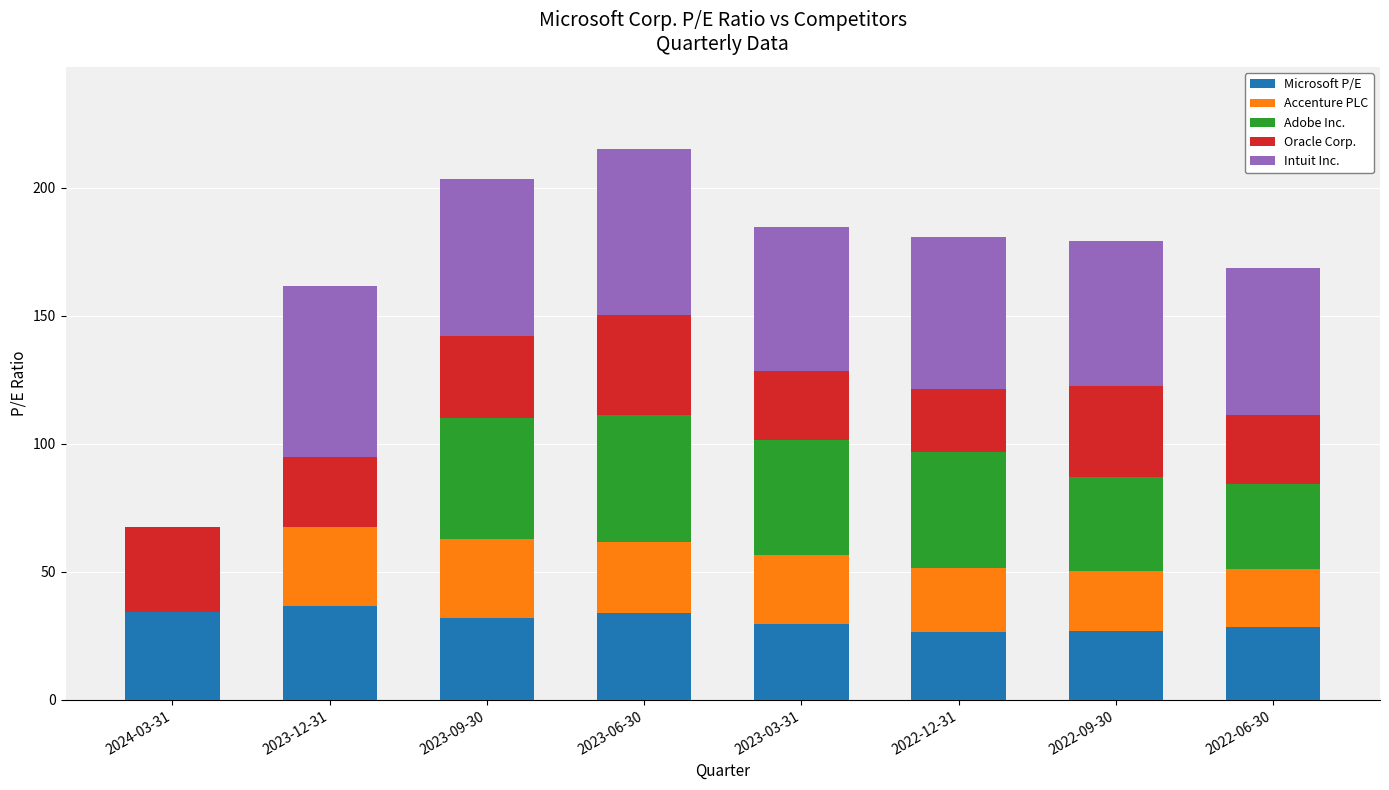

What is the total value across all series at 2023-12-31?

161.5